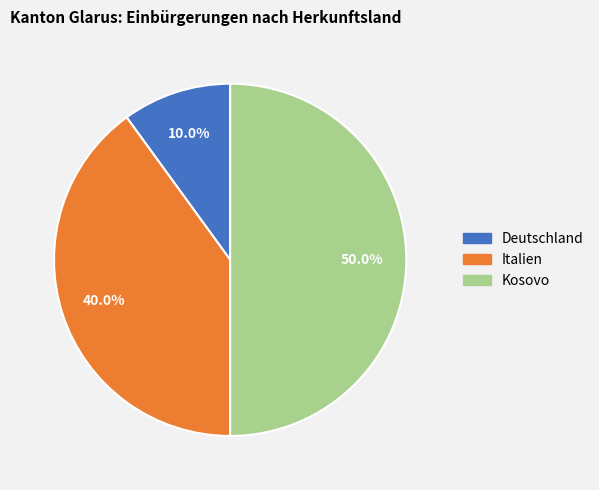

The Kosovo slice represents 50% of the pie. True or false?

True